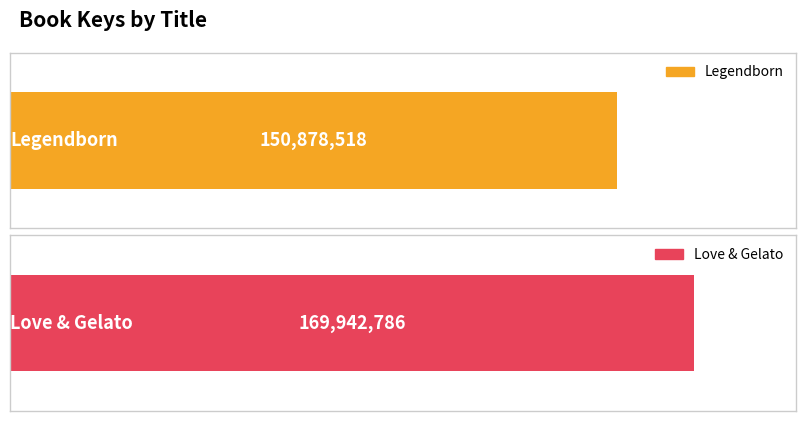

Between Love & Gelato and Legendborn, which is larger?

Love & Gelato